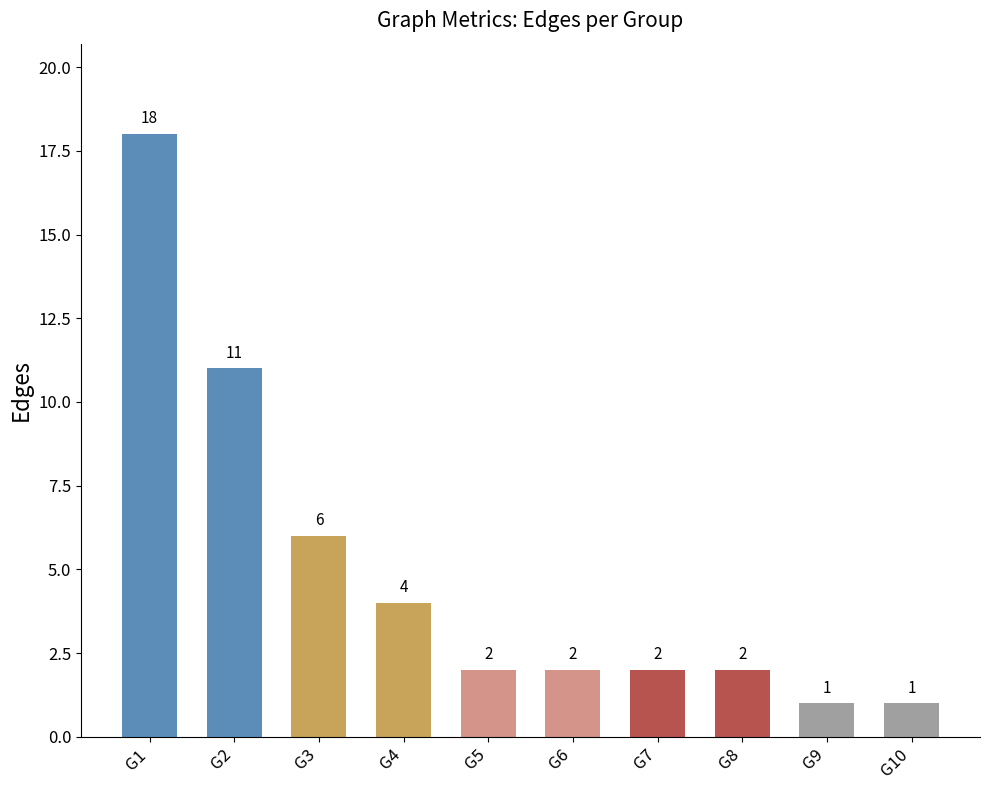

How many data points are less than 2?

2